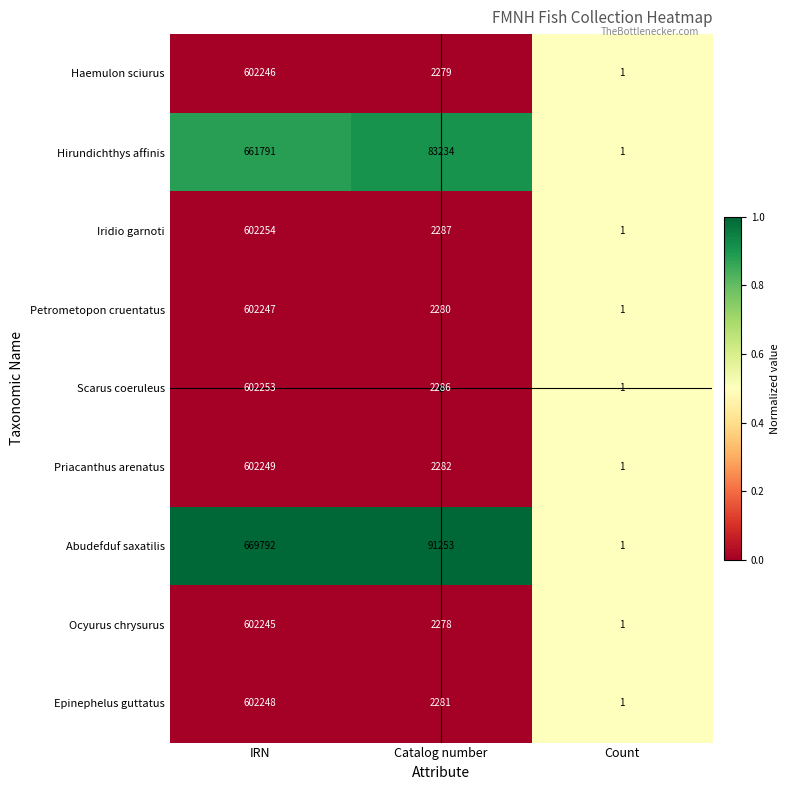

What is the sum of the Ocyurus chrysurus values at IRN and Count?

602246